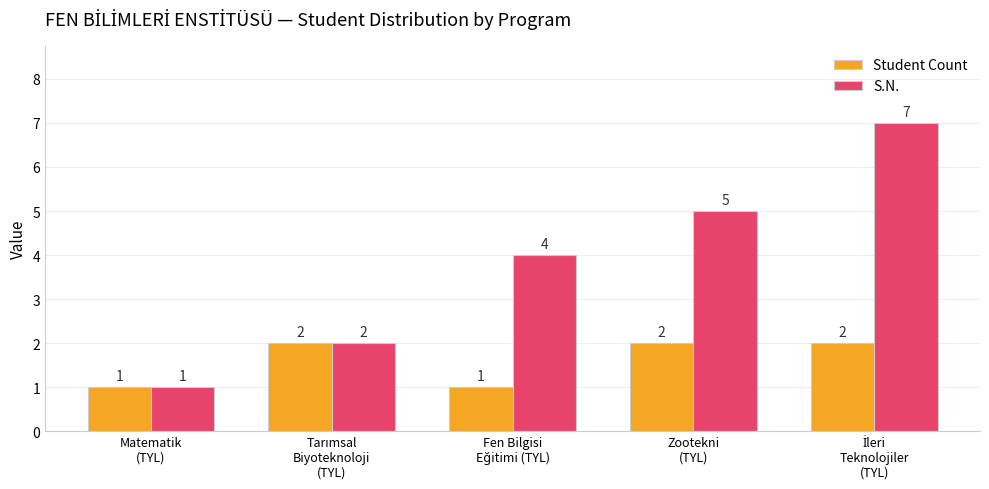

What is the label of the 2nd bar from the right?

Zootekni
(TYL)